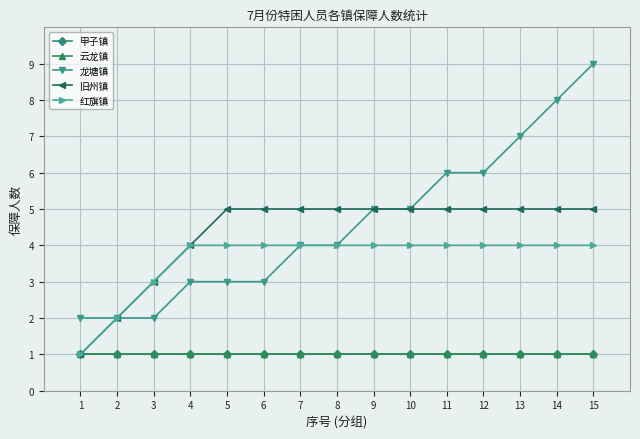

Which series has the largest total across all categories?

龙塘镇